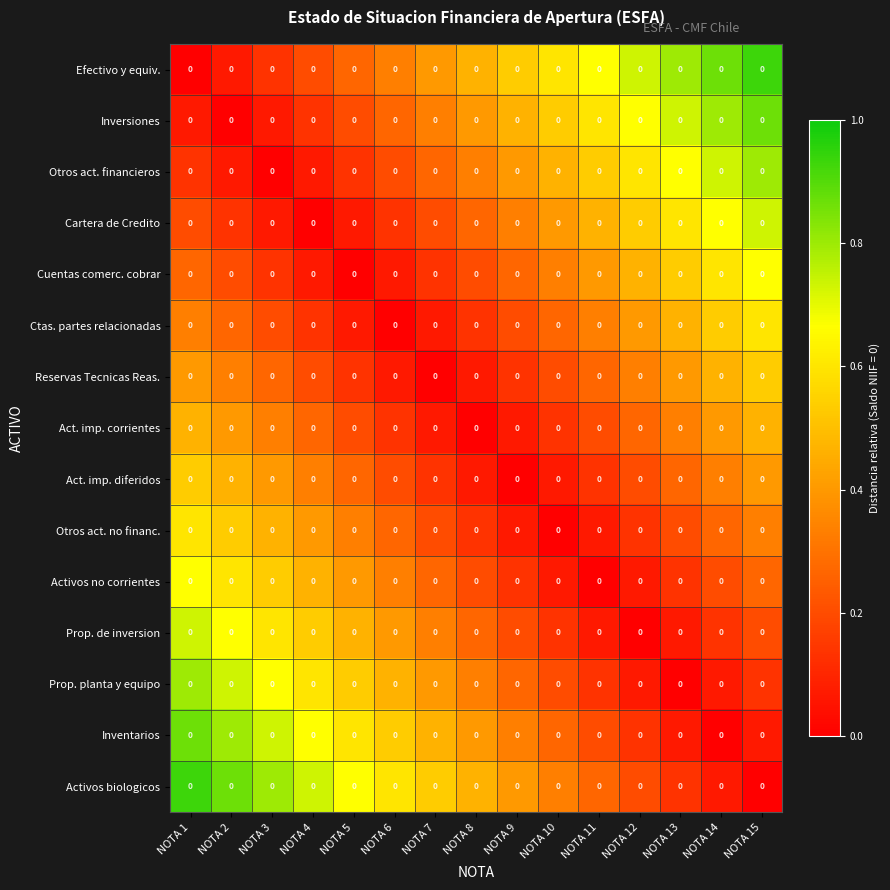

How many values in Activos biologicos are above zero?

14